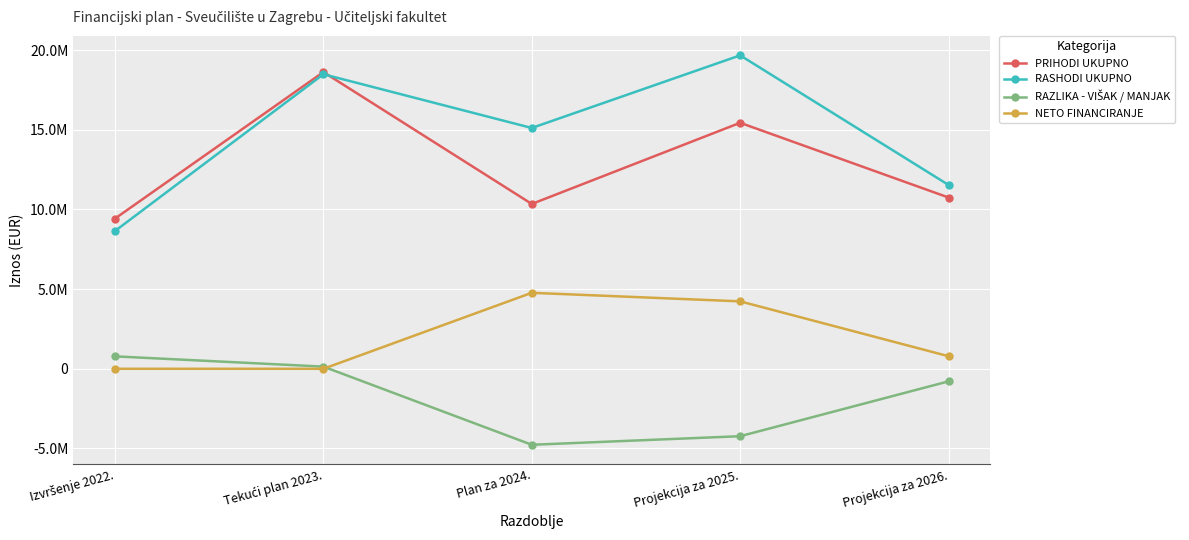

Is this an area chart (filled region under the line)?

No